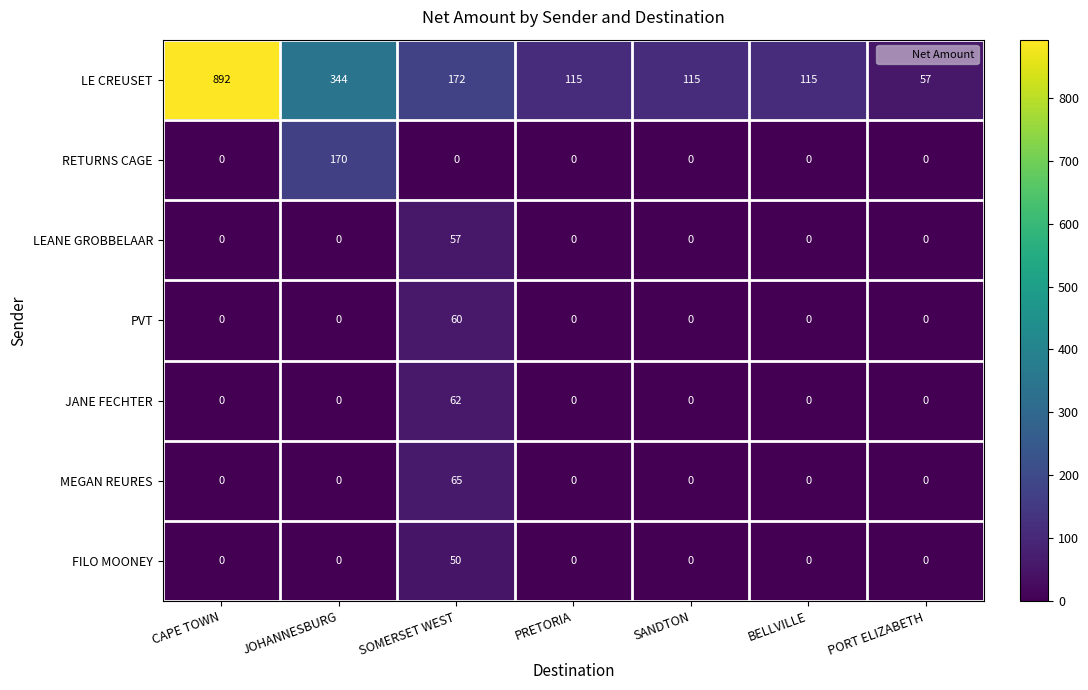

How many values in RETURNS CAGE are above zero?

1